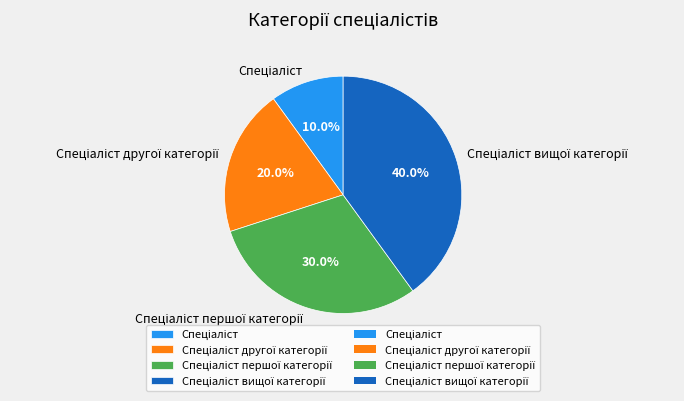

Does any single category account for the majority?

No